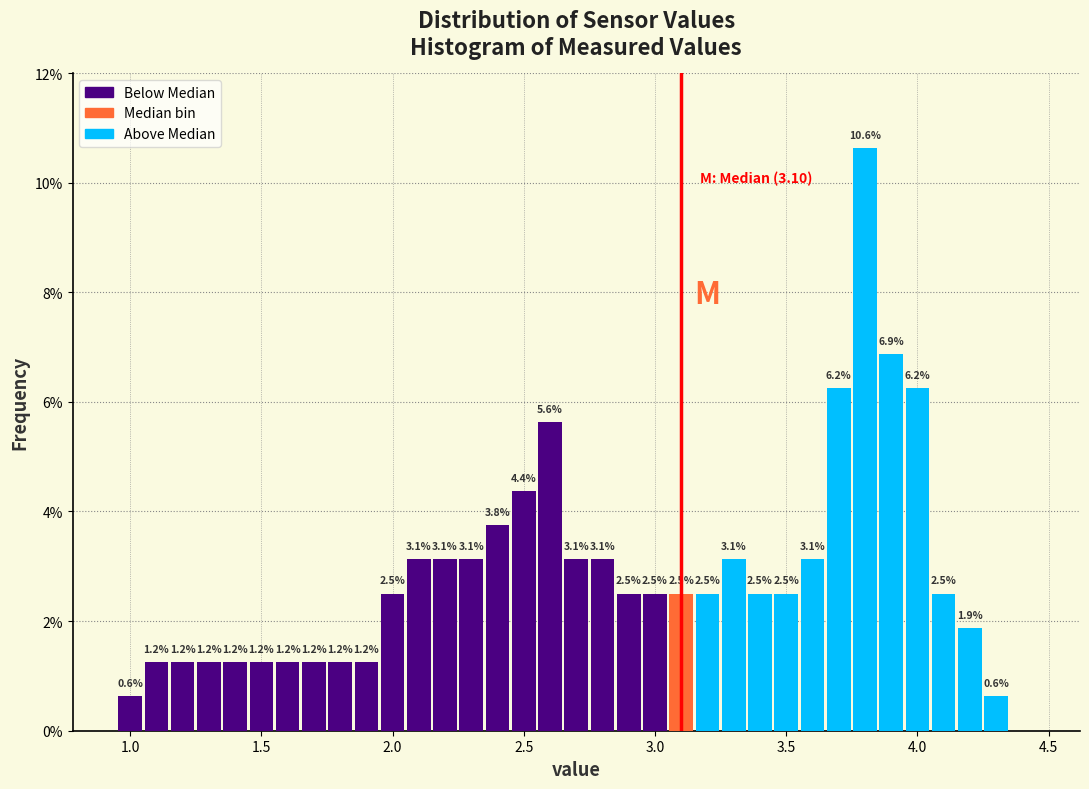

Read against the x-axis, roughly where is the centre of the tallest bar?

3.80